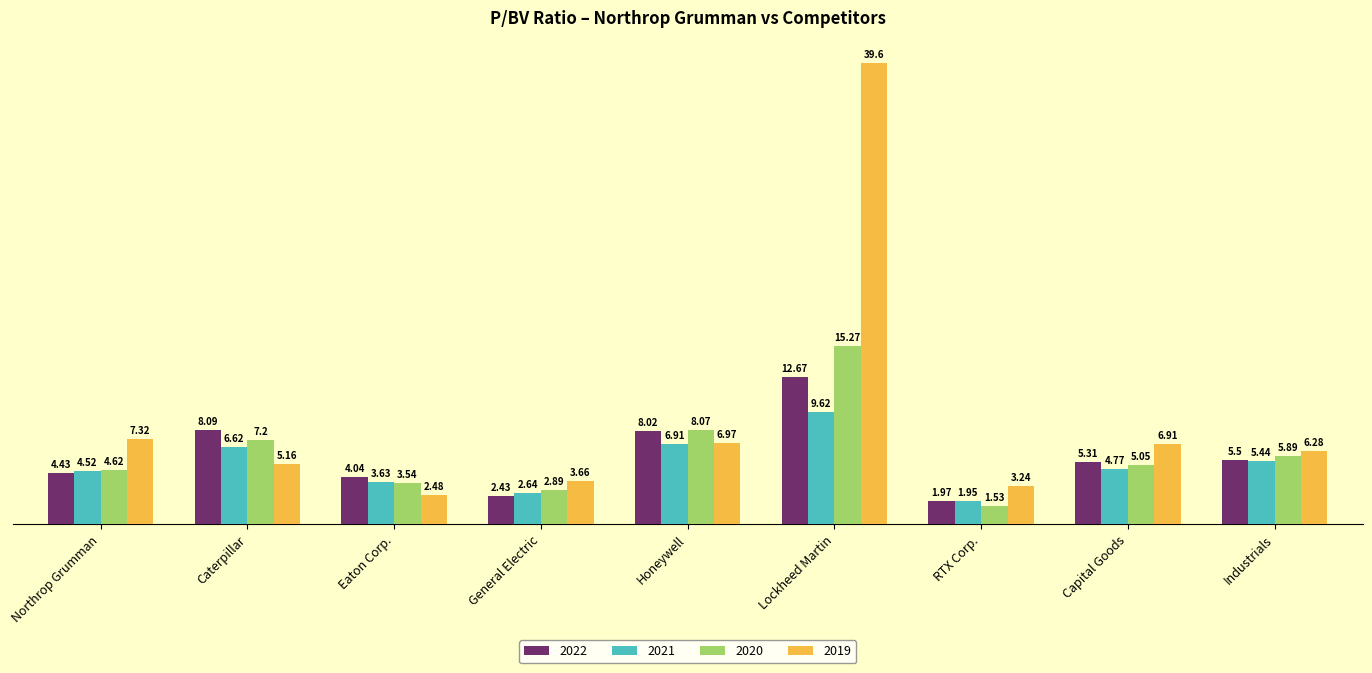

At which label does 2021 reach its peak?

Lockheed Martin